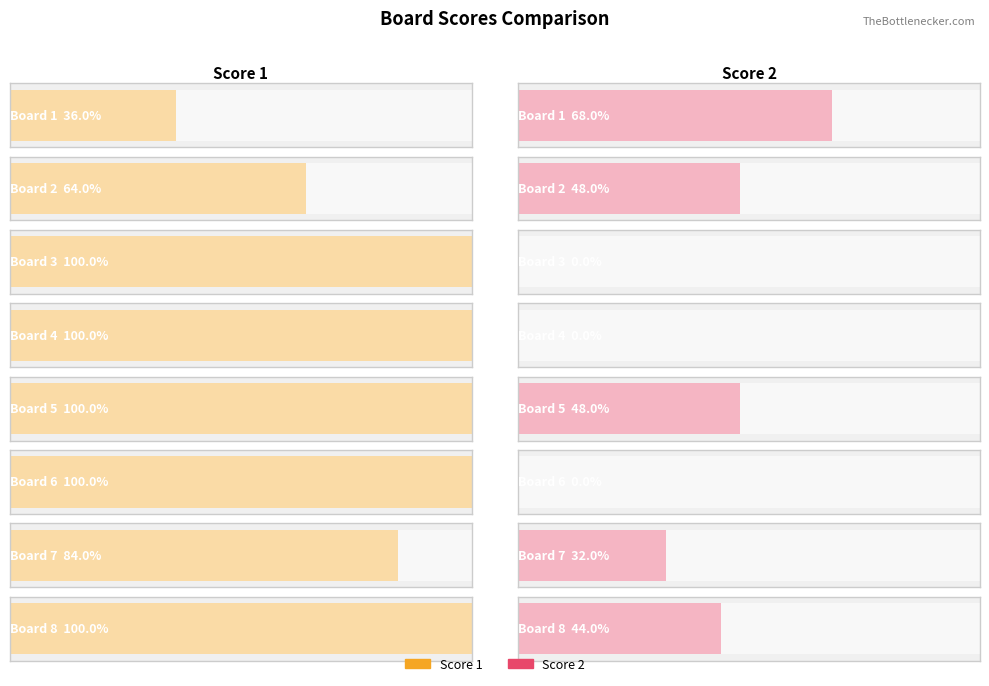

List the series in order of their overall mean, lowest first.

Score 2, Score 1